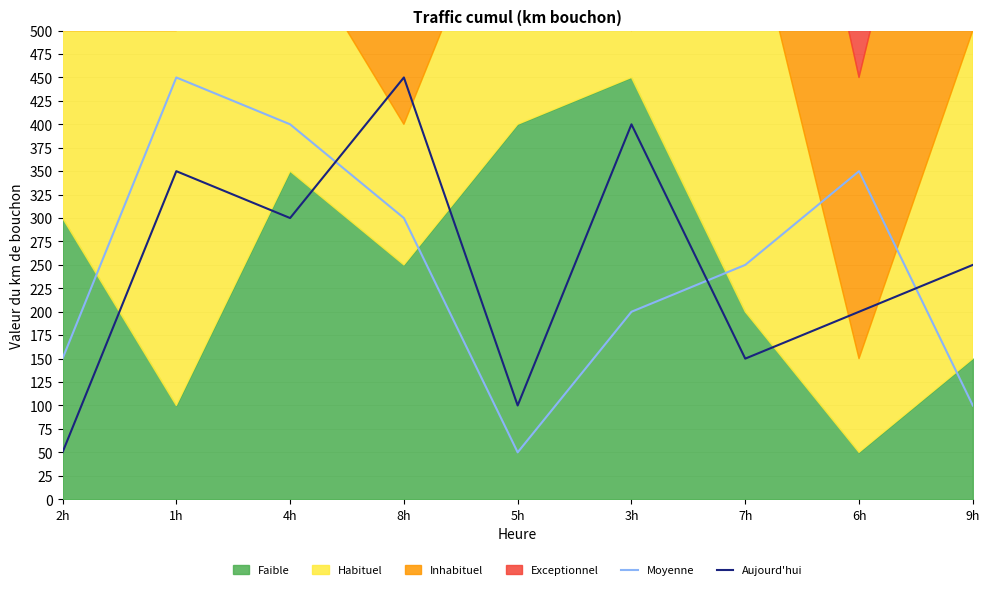

Which label corresponds to the largest value in the chart?

1h